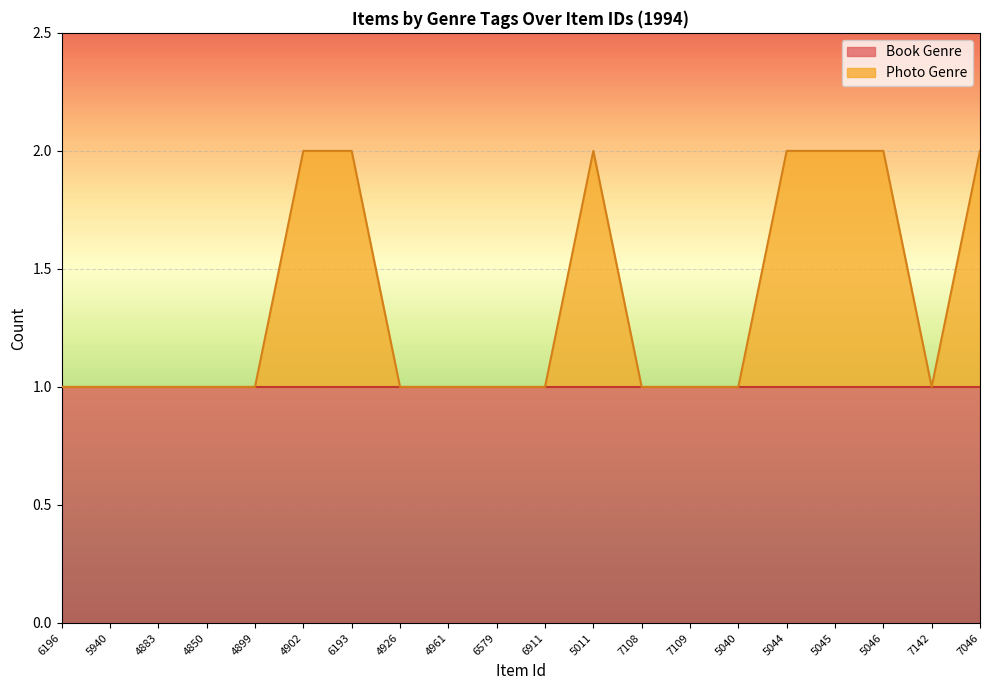

How many interior local peaks (higher than both neighbors) does the data have?

1